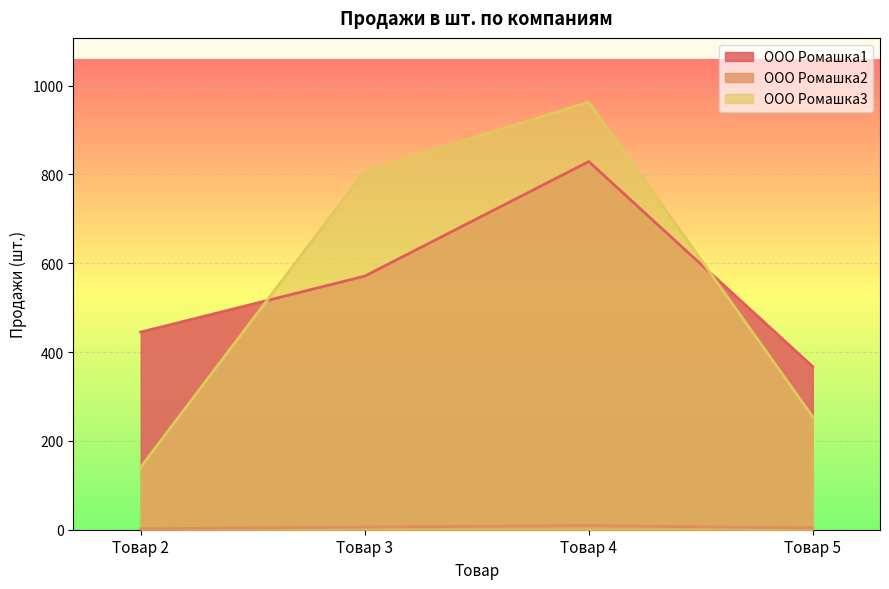

What is the difference between the highest and lowest values at Товар 4?

954